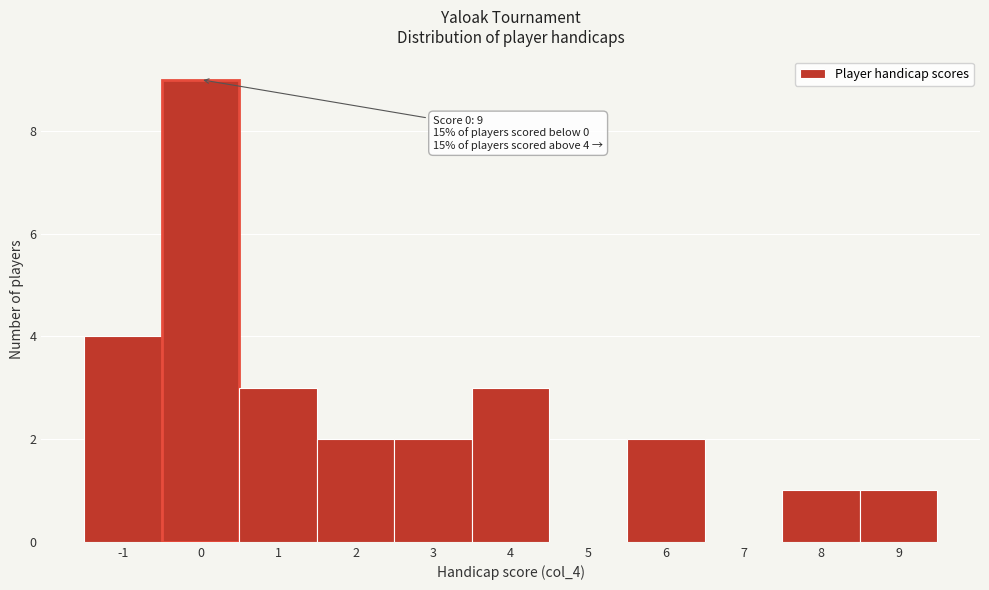

Over which range of the x-axis is the bar tallest?

-0.5 to 0.5